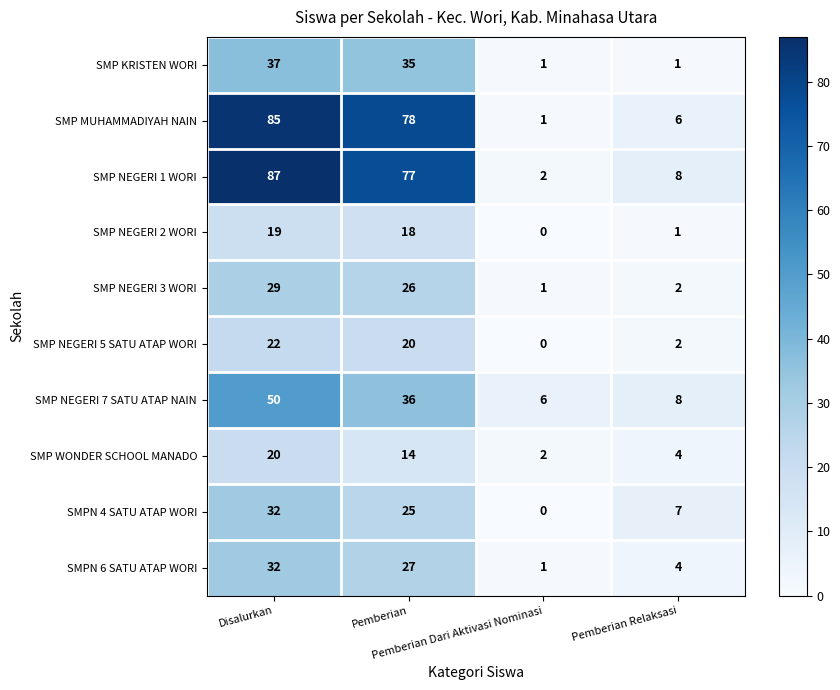

Which series changed the most between Pemberian and Pemberian Relaksasi?

SMP MUHAMMADIYAH NAIN